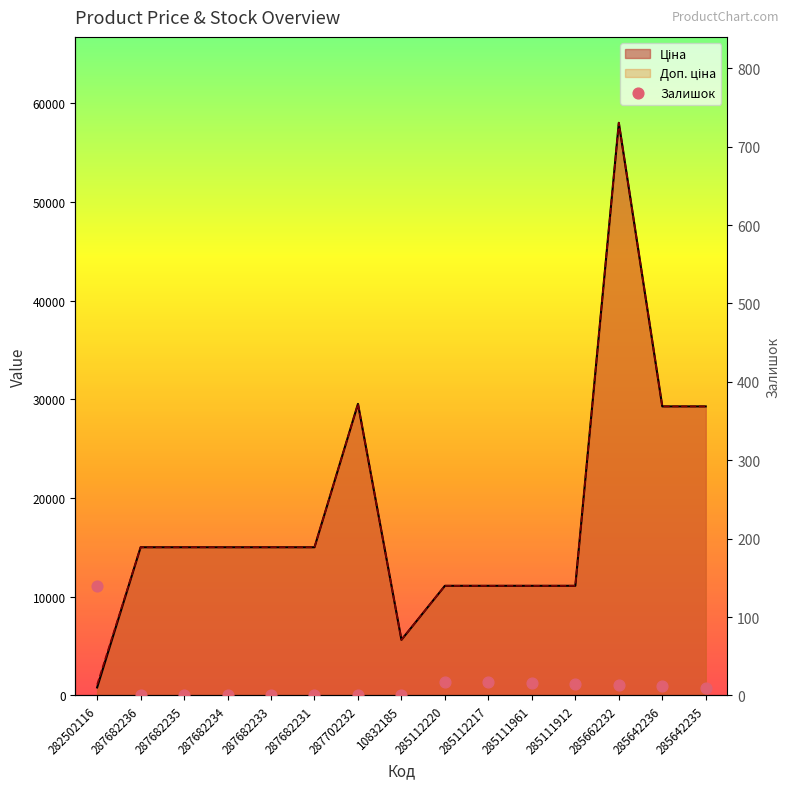

Between 287682231 and 287682234, which is larger?

287682231